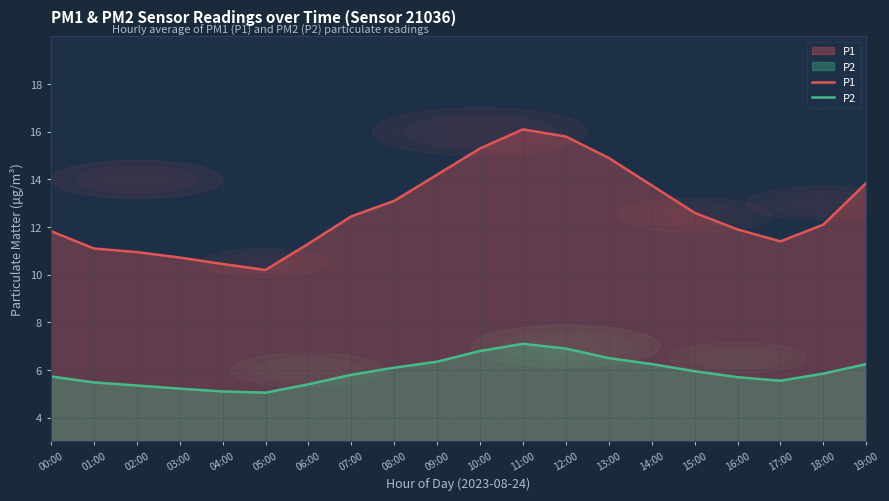

Which series has the widest spread of values?

P1